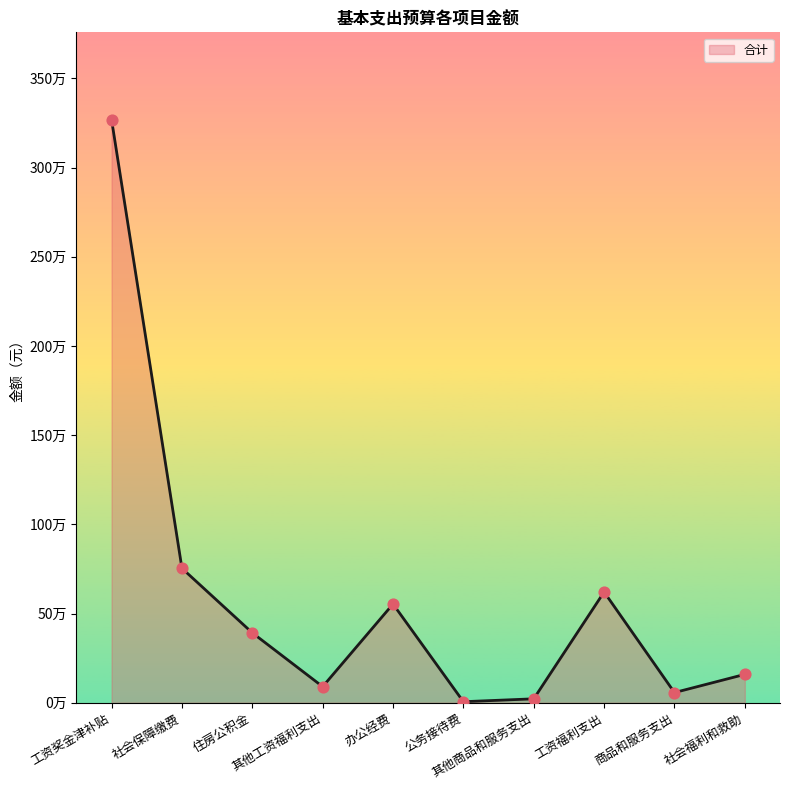

What is the change in value from 其他工资福利支出 to 其他商品和服务支出?

-68236.9